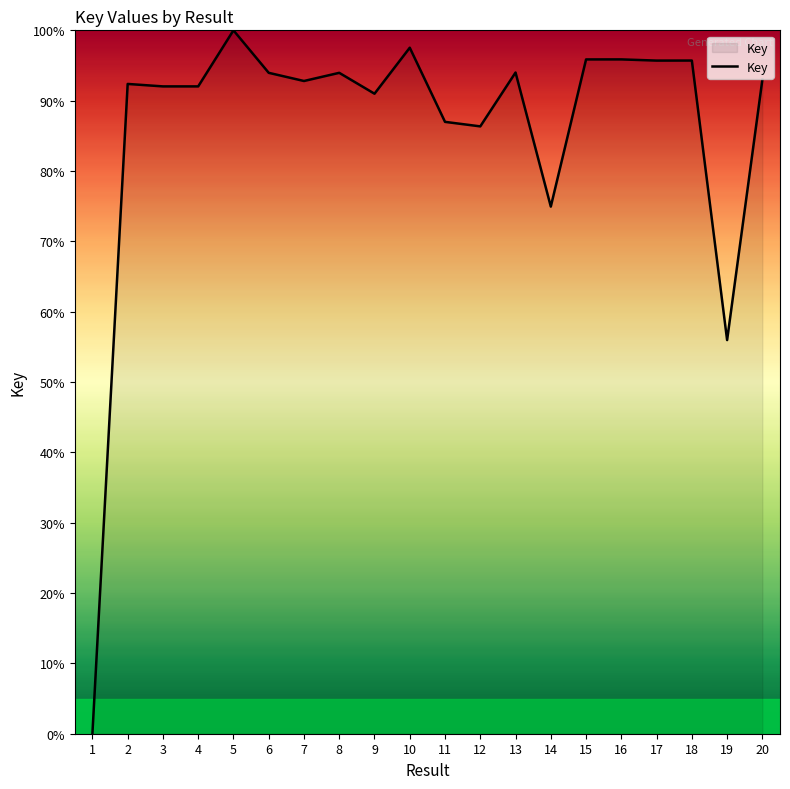

At which label is the value closest to 50?

19